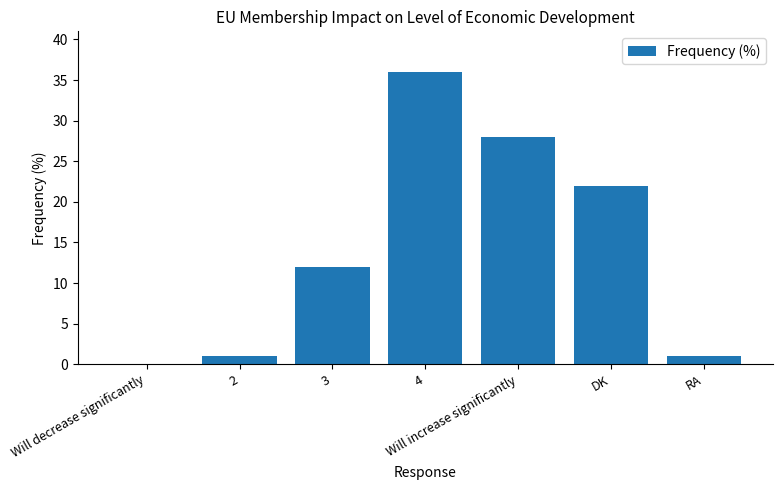

The value at DK is 22. True or false?

True